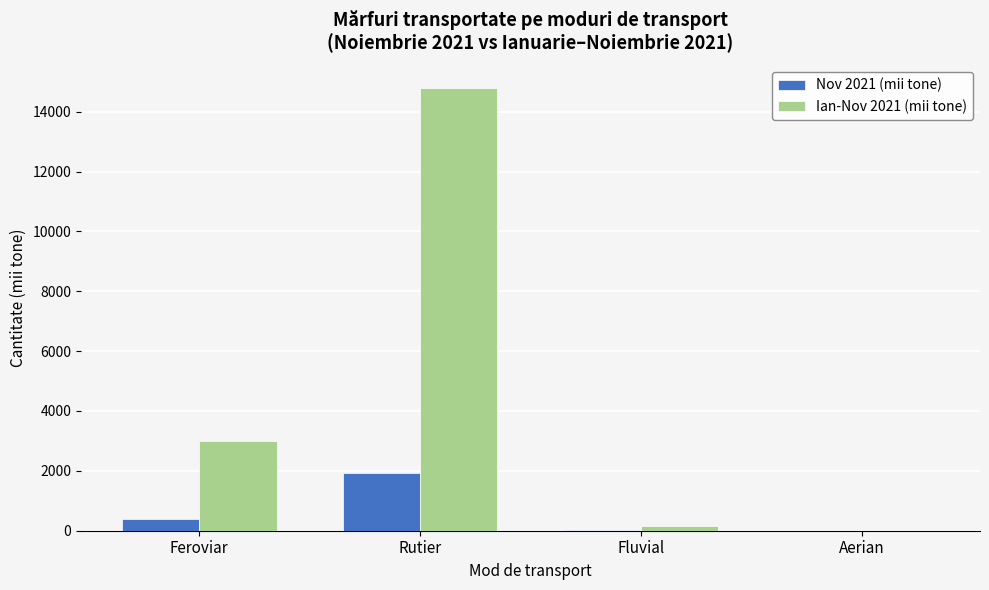

True or false: Nov 2021 (mii tone) has a value of 1922.8 at Rutier.

True